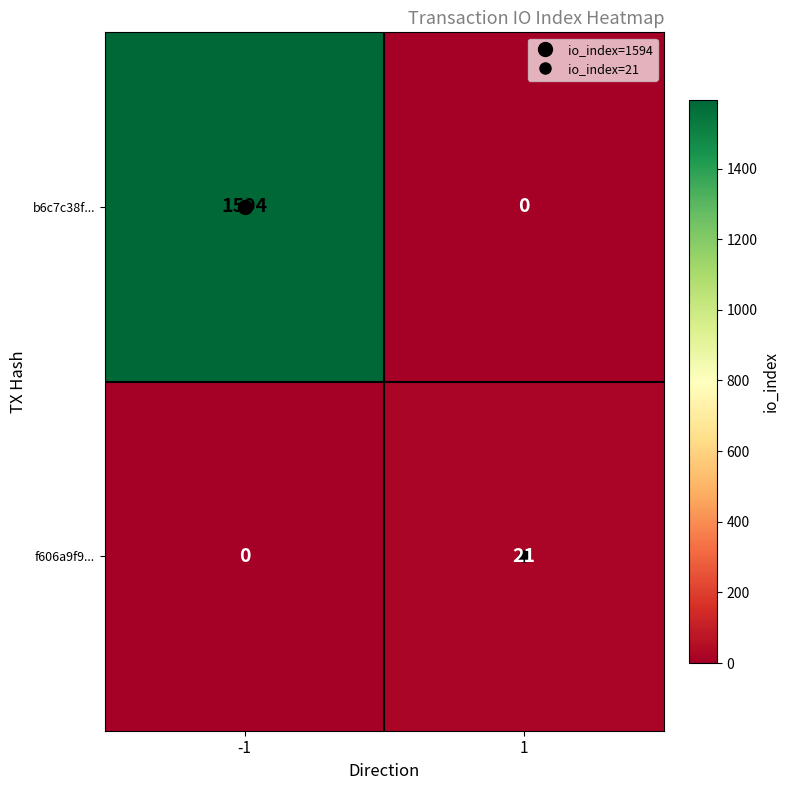

Between -1 and 1, which series saw the biggest shift?

b6c7c38f...